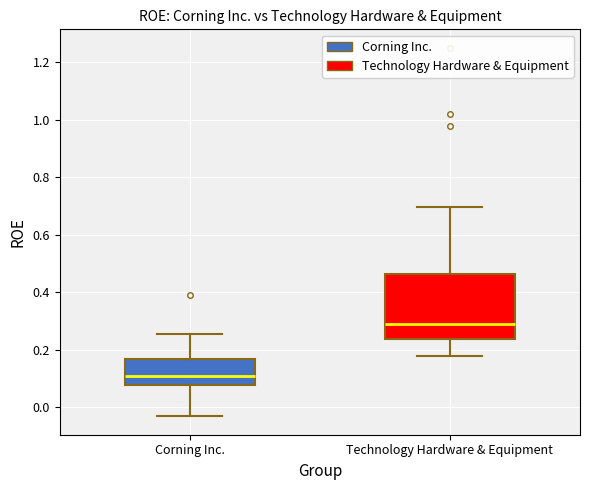

Where is the upper edge of the box for Technology Hardware & Equipment on the y-axis? The values are not printed on the chart, so give them approximately, as read against the axis.

0.46